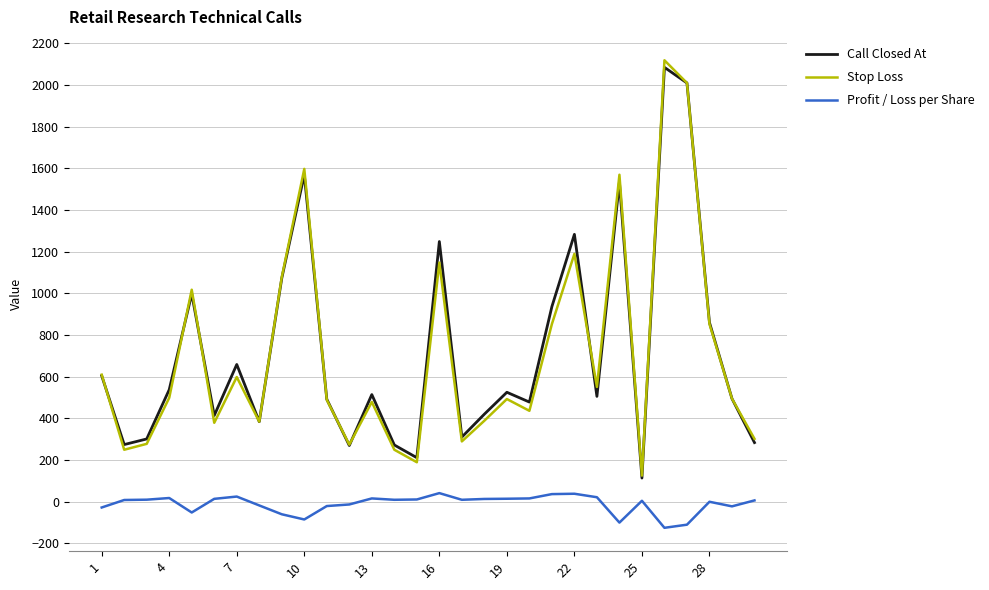

What is the maximum value shown in the chart?

2119.0